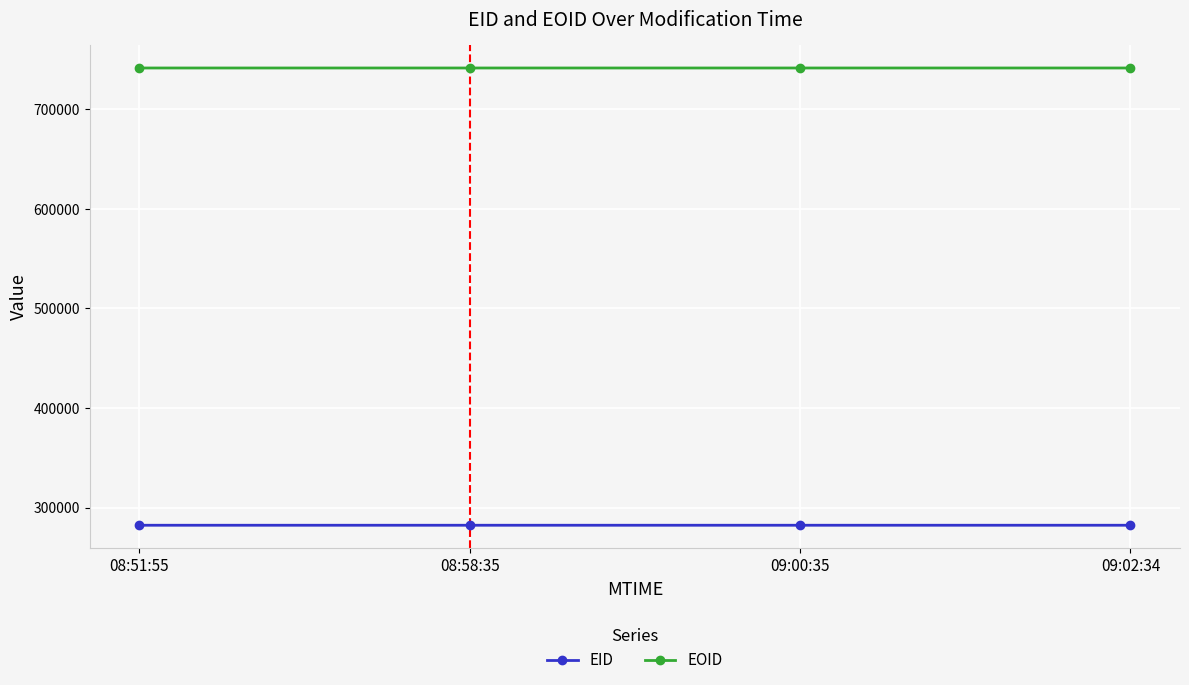

True or false: EID and EOID intersect in this chart.

False